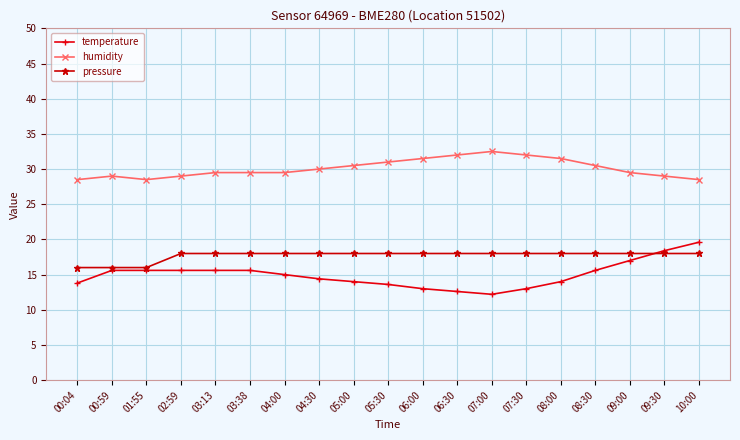

What is the lowest value of the temperature series?

12.2